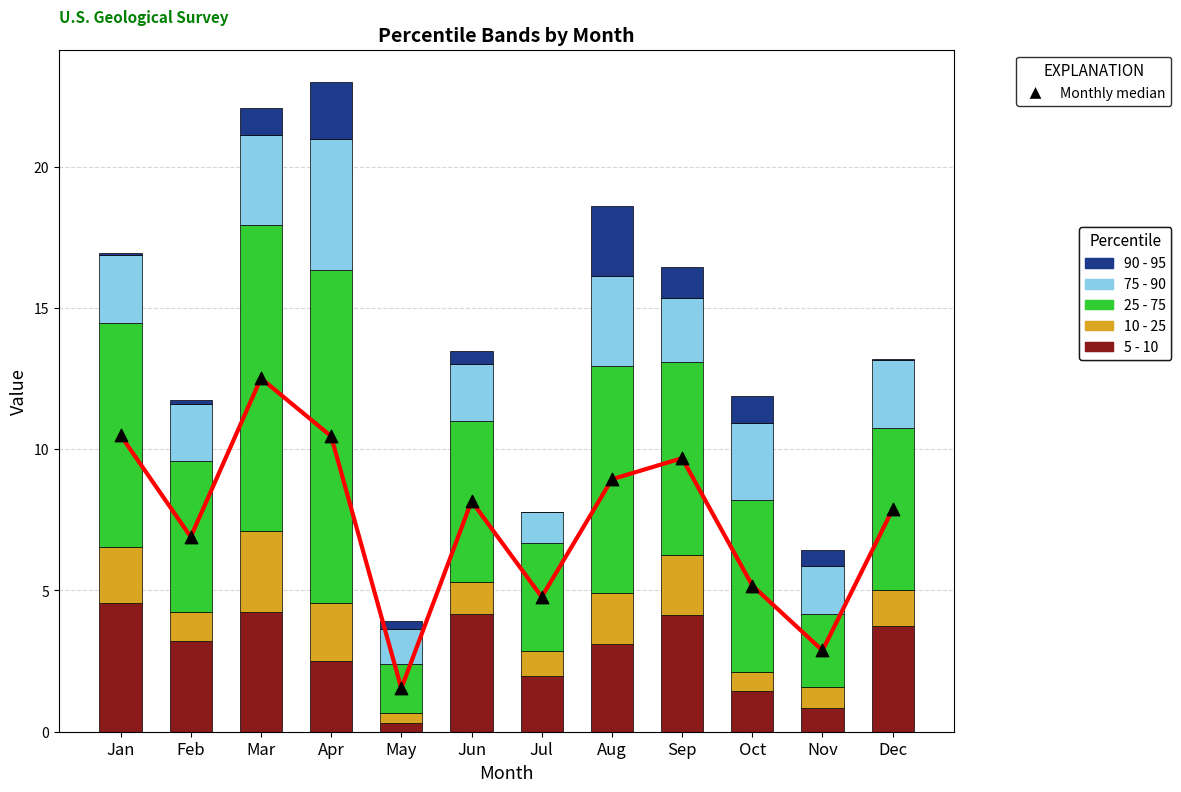

Is the value of pct05 at Nov greater than the value of pct45 at Jun?

No